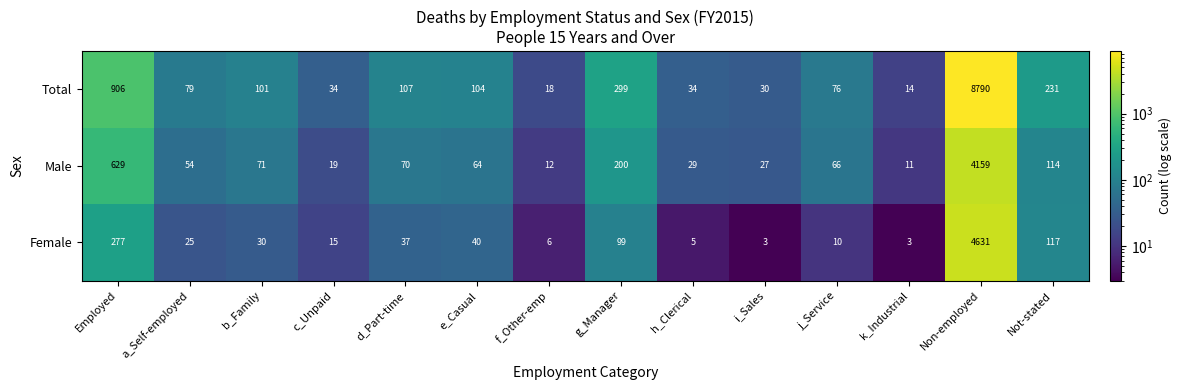

Which series has the widest spread of values?

Total